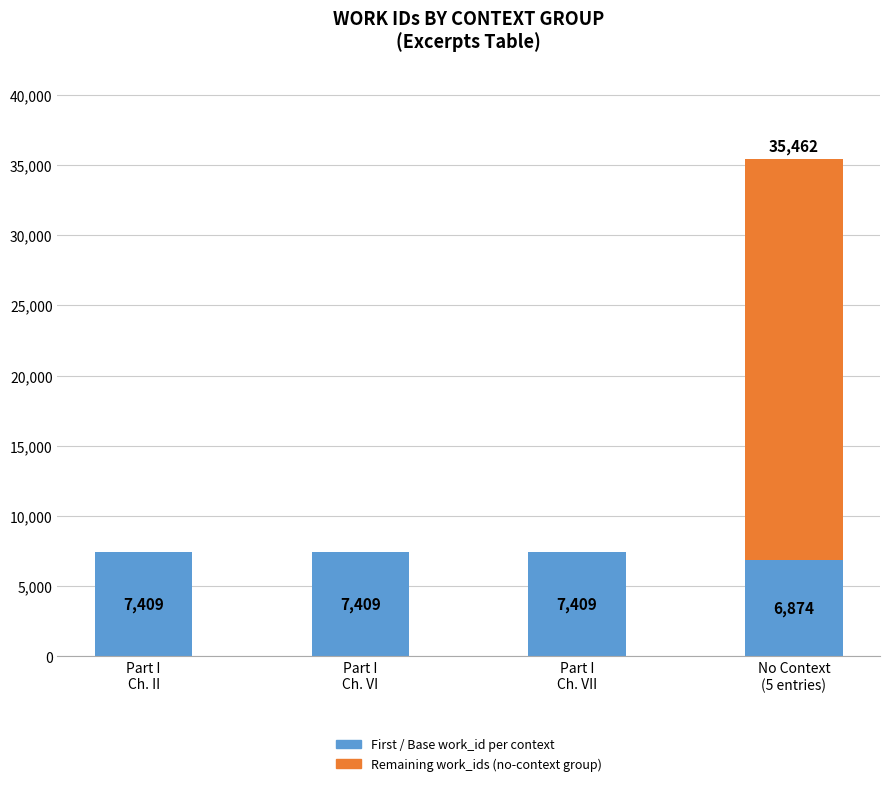

What is the highest value of the First / Base work_id per context series?

7409